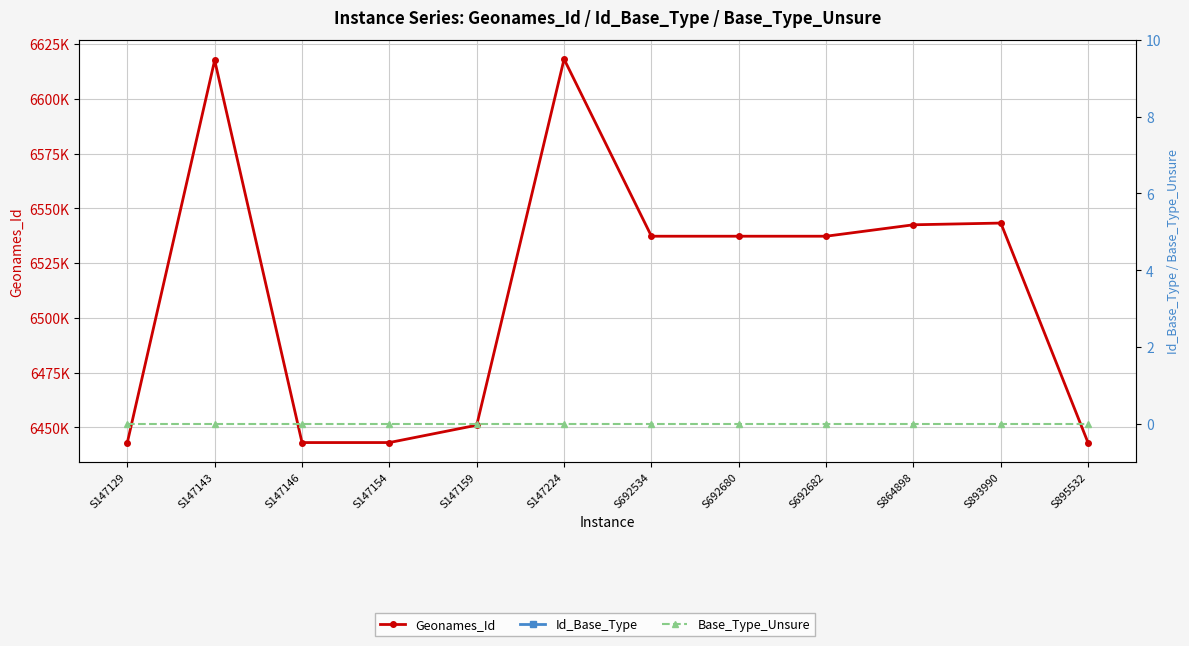

Rank the series at S895532 from lowest to highest value.

Base_Type_Unsure, Id_Base_Type, Geonames_Id